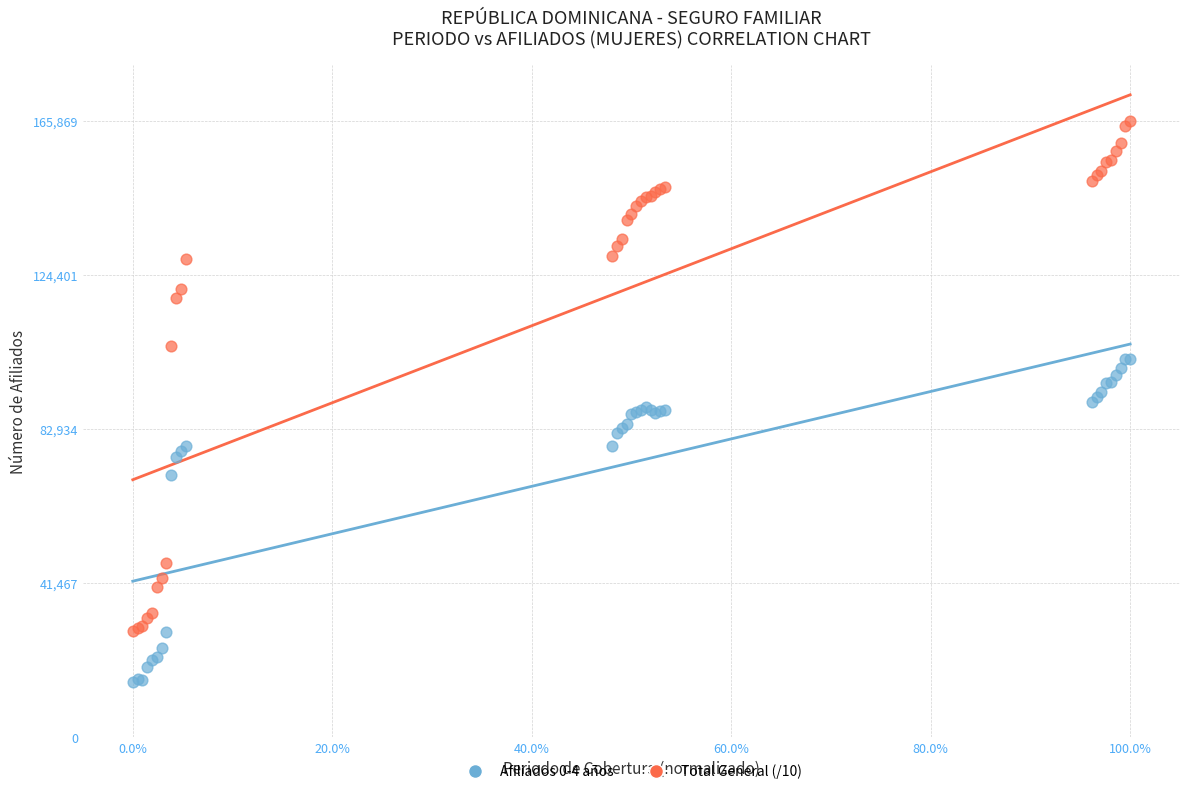

Which series reaches the minimum Y coordinate?

Afiliados 0-4 años